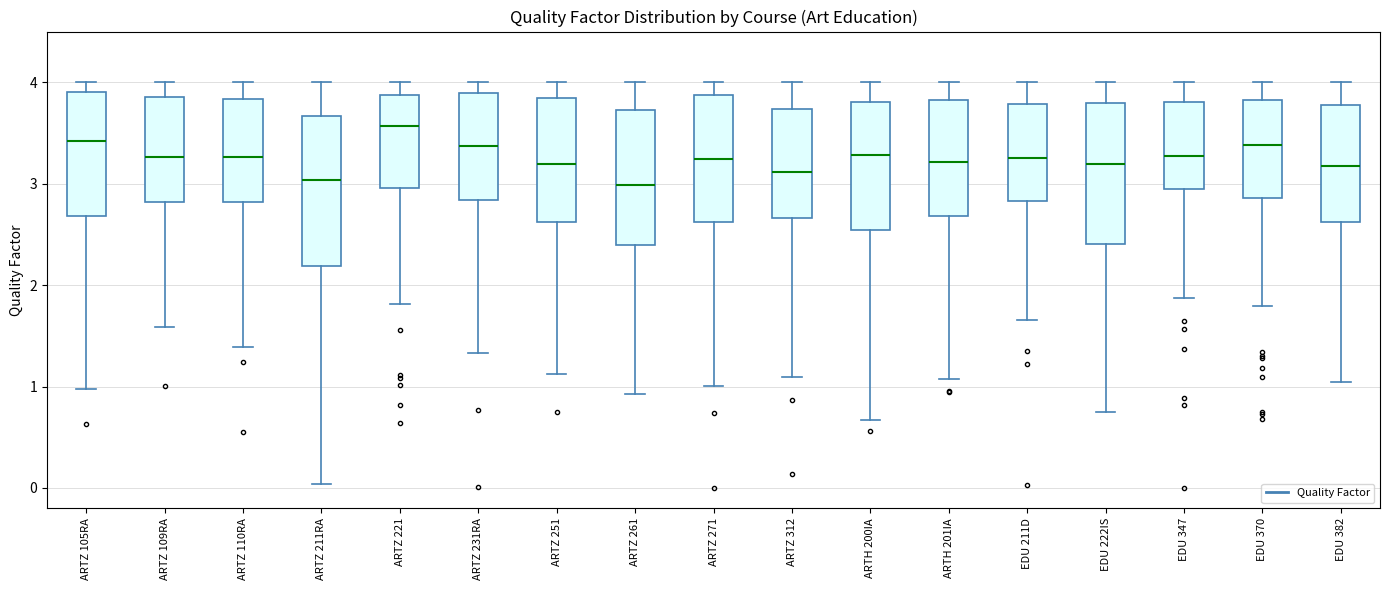

Reading left to right, read every box against the y-axis: the position of its median line, the range the box covers, and the ends of its whiskers. The values are not printed on the chart, so give them approximately, as read against the axis.

ARTZ 105RA: median 3.4, box 2.7 to 3.9, whiskers 1.0 to 4.0
ARTZ 109RA: median 3.3, box 2.8 to 3.9, whiskers 1.6 to 4.0
ARTZ 110RA: median 3.3, box 2.8 to 3.8, whiskers 1.4 to 4.0
ARTZ 211RA: median 3.0, box 2.2 to 3.7, whiskers 0.0 to 4.0
ARTZ 221: median 3.6, box 3.0 to 3.9, whiskers 1.8 to 4.0
ARTZ 231RA: median 3.4, box 2.8 to 3.9, whiskers 1.3 to 4.0
ARTZ 251: median 3.2, box 2.6 to 3.8, whiskers 1.1 to 4.0
ARTZ 261: median 3.0, box 2.4 to 3.7, whiskers 0.9 to 4.0
ARTZ 271: median 3.2, box 2.6 to 3.9, whiskers 1.0 to 4.0
ARTZ 312: median 3.1, box 2.7 to 3.7, whiskers 1.1 to 4.0
ARTH 200IA: median 3.3, box 2.5 to 3.8, whiskers 0.7 to 4.0
ARTH 201IA: median 3.2, box 2.7 to 3.8, whiskers 1.1 to 4.0
EDU 211D: median 3.3, box 2.8 to 3.8, whiskers 1.7 to 4.0
EDU 222IS: median 3.2, box 2.4 to 3.8, whiskers 0.7 to 4.0
EDU 347: median 3.3, box 2.9 to 3.8, whiskers 1.9 to 4.0
EDU 370: median 3.4, box 2.9 to 3.8, whiskers 1.8 to 4.0
EDU 382: median 3.2, box 2.6 to 3.8, whiskers 1.0 to 4.0